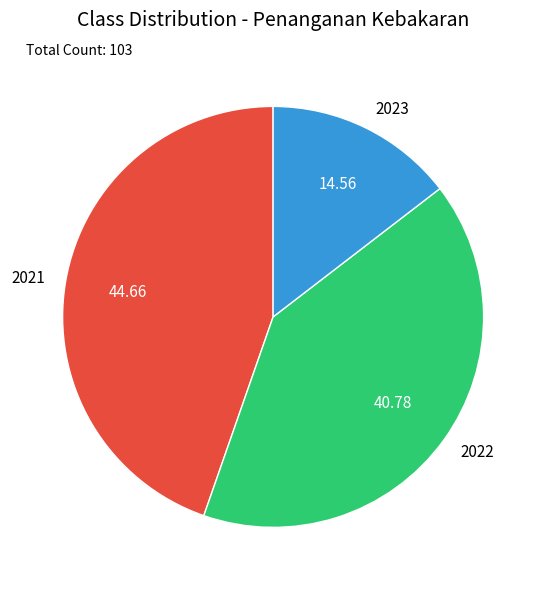

Does any single category account for the majority?

No